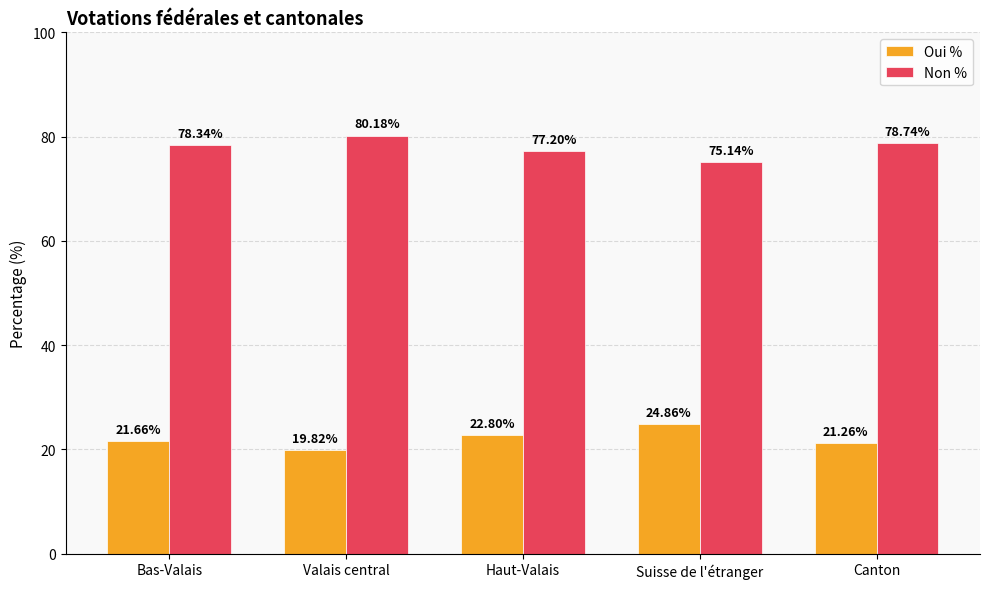

At which label does Non % first exceed 78?

Bas-Valais